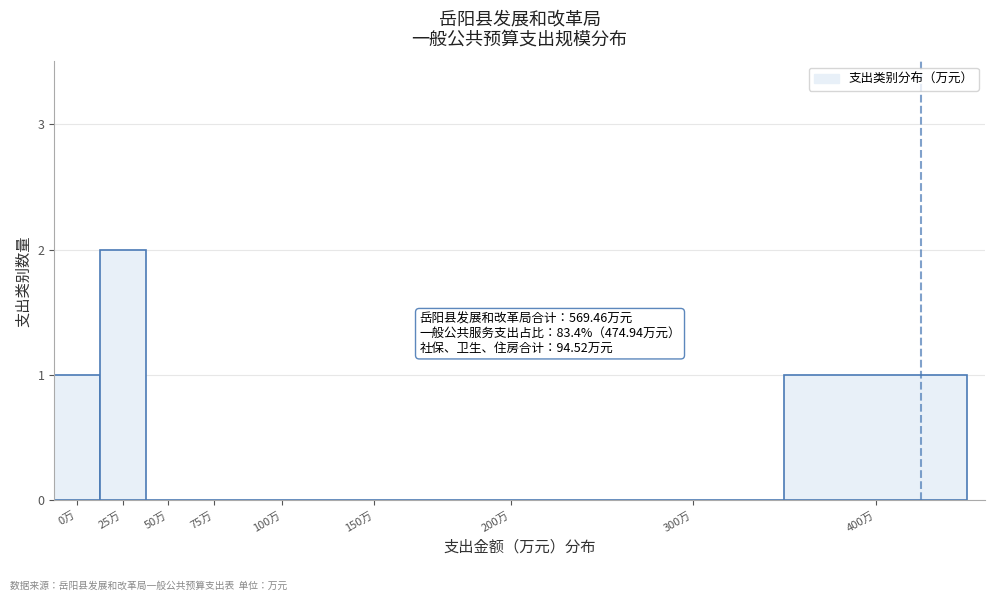

Reading right to left, transcribe all the data shown in this chart.

400万=1	300万=0	200万=0	150万=0	100万=0	75万=0	50万=0	25万=2	0万=1